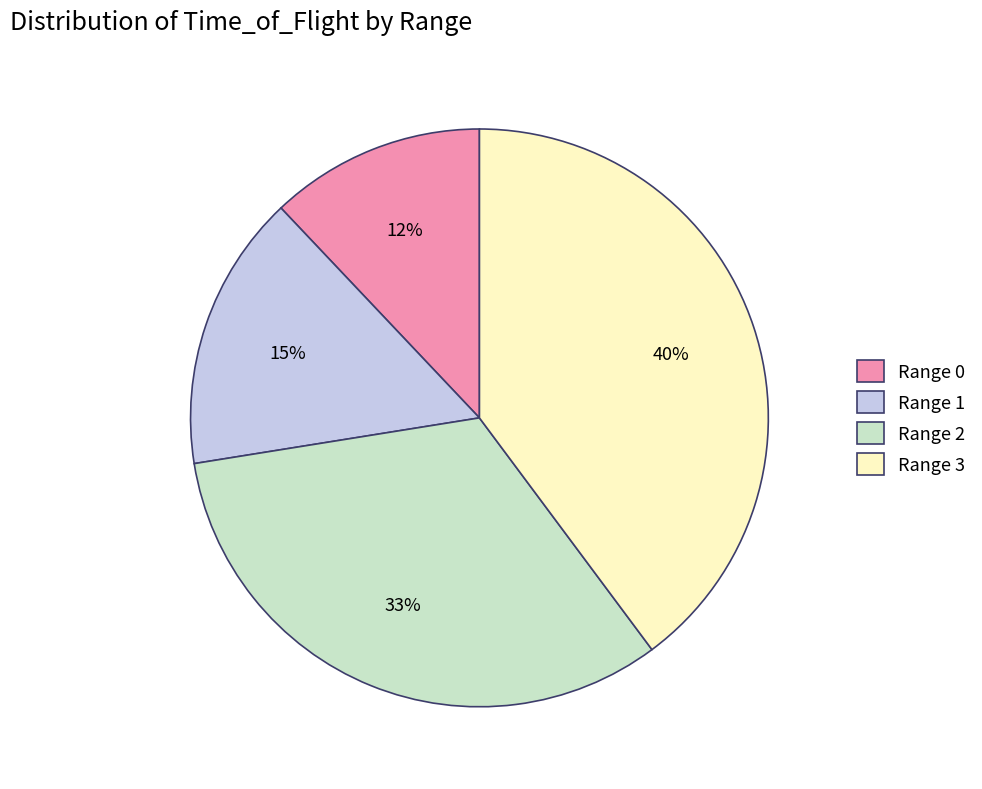

Which has a higher value, Range 3 or Range 0?

Range 3